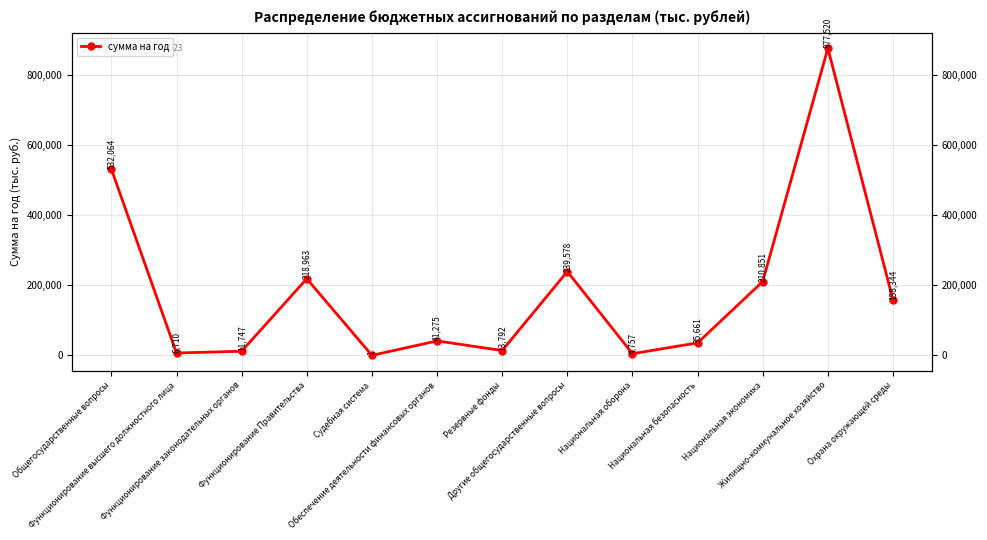

What is the change in value from Судебная система to Резервные фонды?

+13790.1